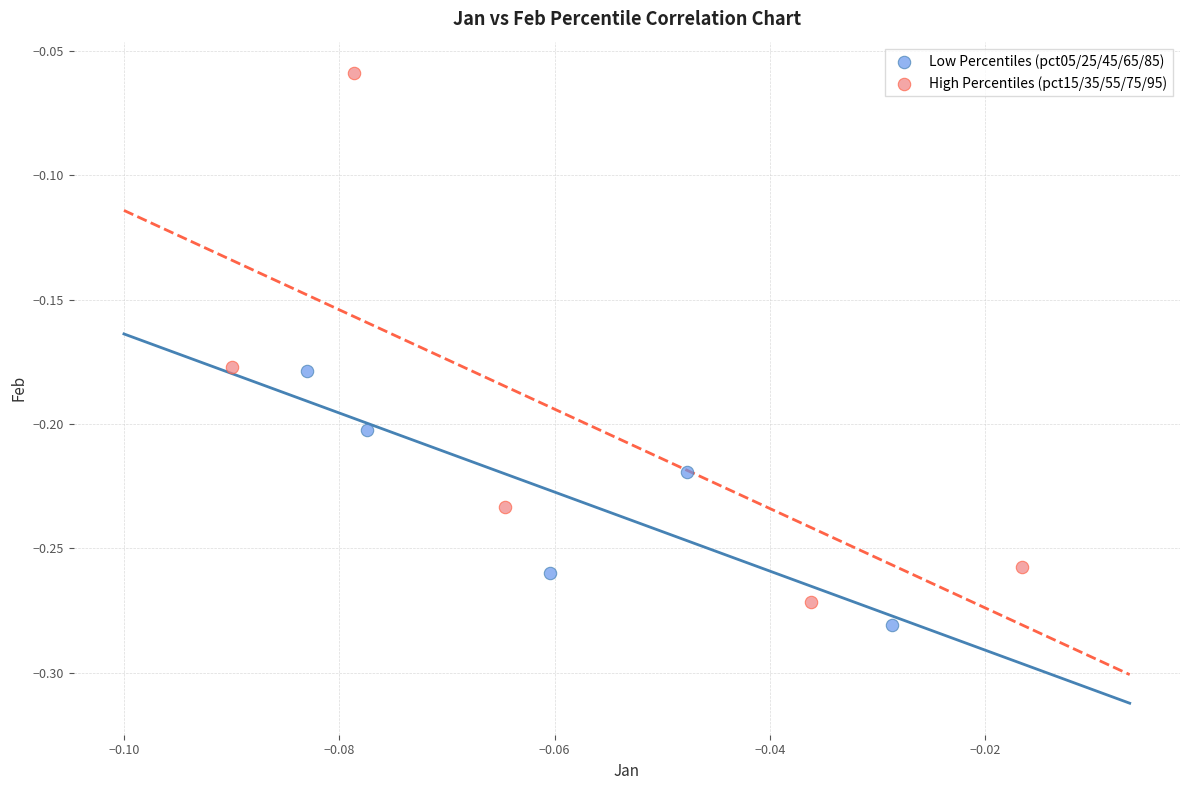

Which series reaches the maximum Y coordinate?

High Percentiles (pct15/35/55/75/95)